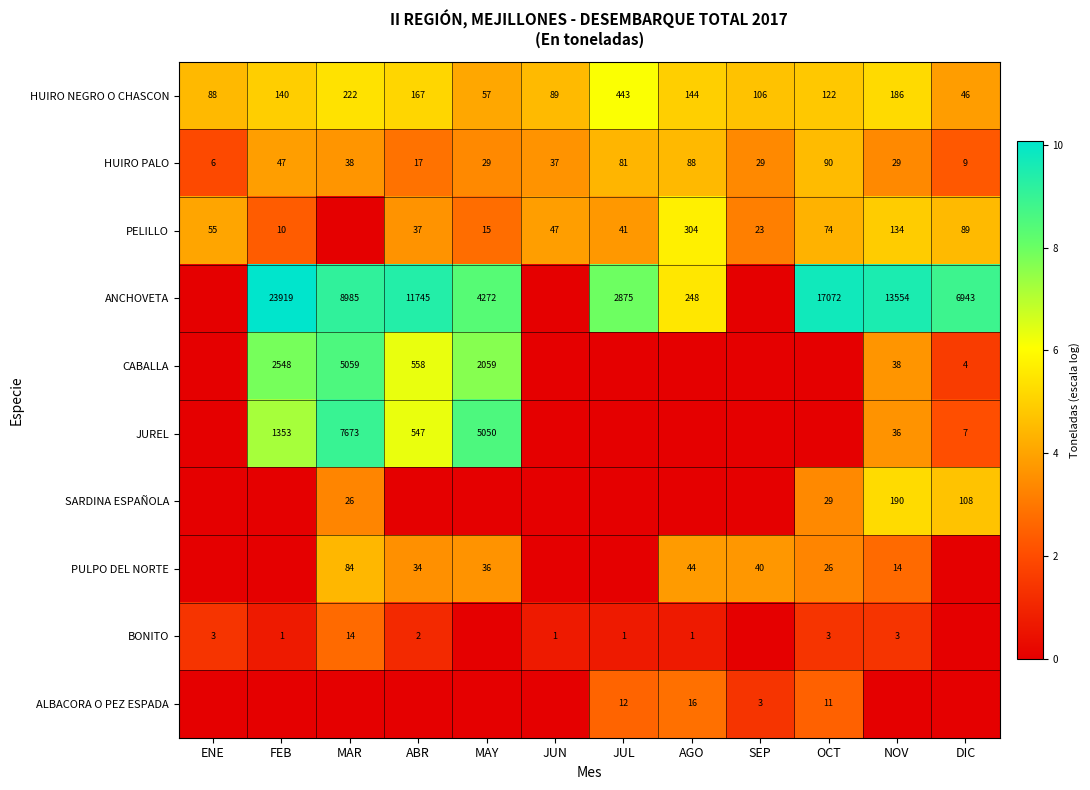

Is the value of HUIRO NEGRO O CHASCON at MAY greater than the value of PELILLO at SEP?

Yes